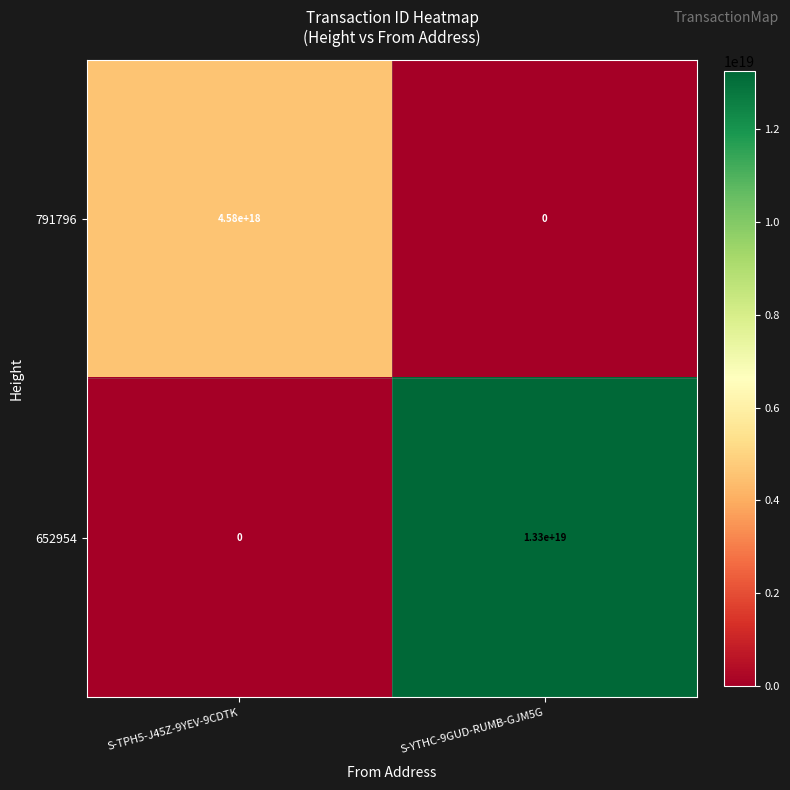

Count the number of data series in this chart.

2